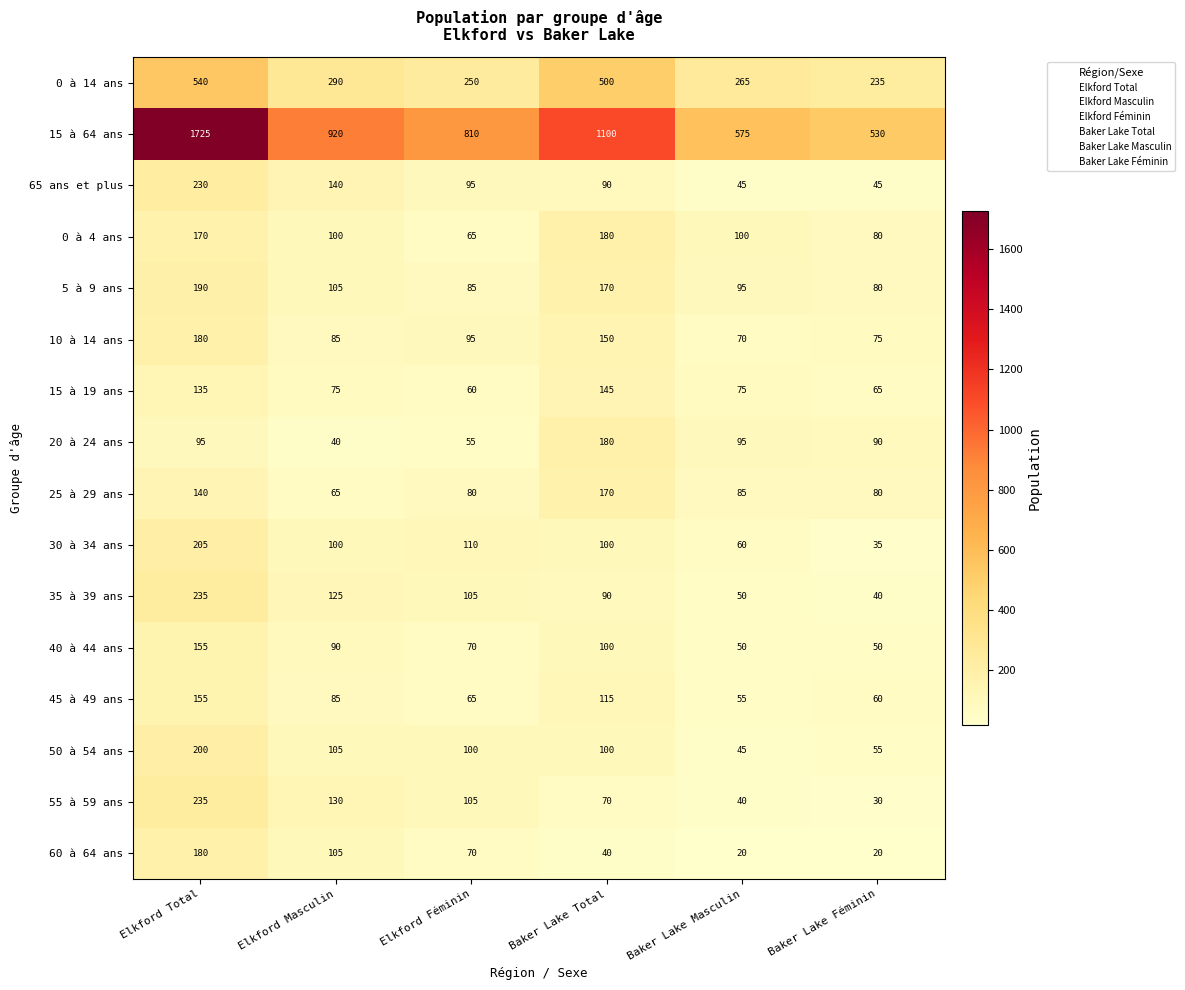

Between Elkford Total and Baker Lake Féminin, which series saw the biggest shift?

15 à 64 ans